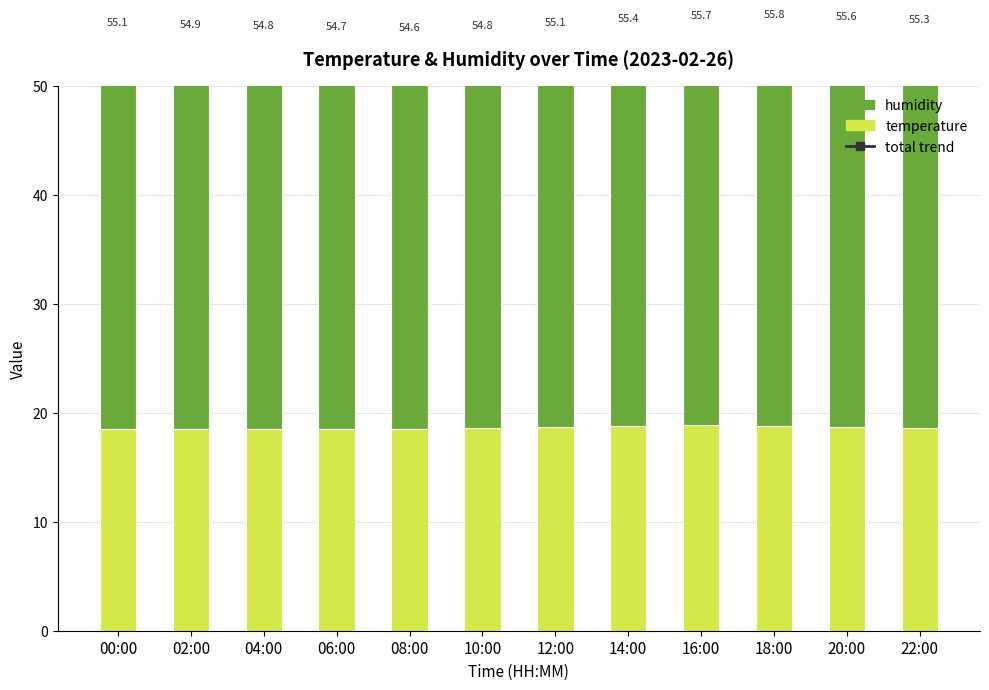

Is the value of humidity at 20:00 greater than the value of temperature at 06:00?

Yes